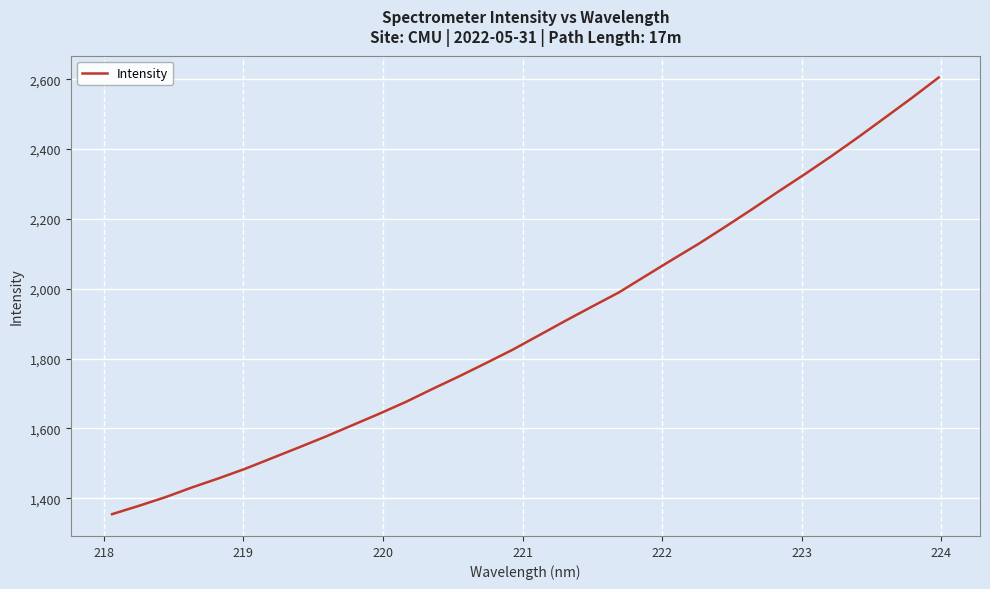

What is the average value?

1893.1